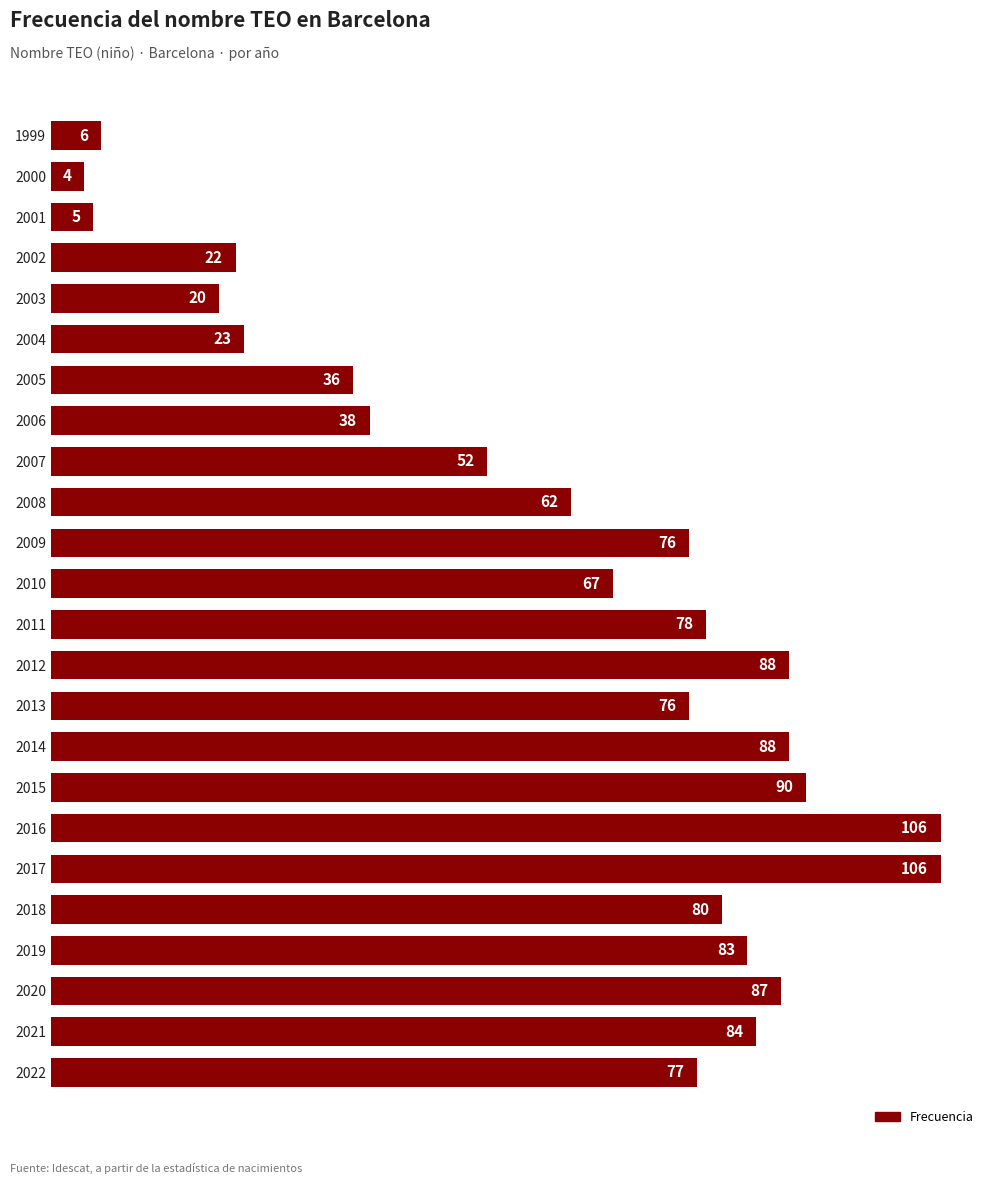

What is the average value?

61